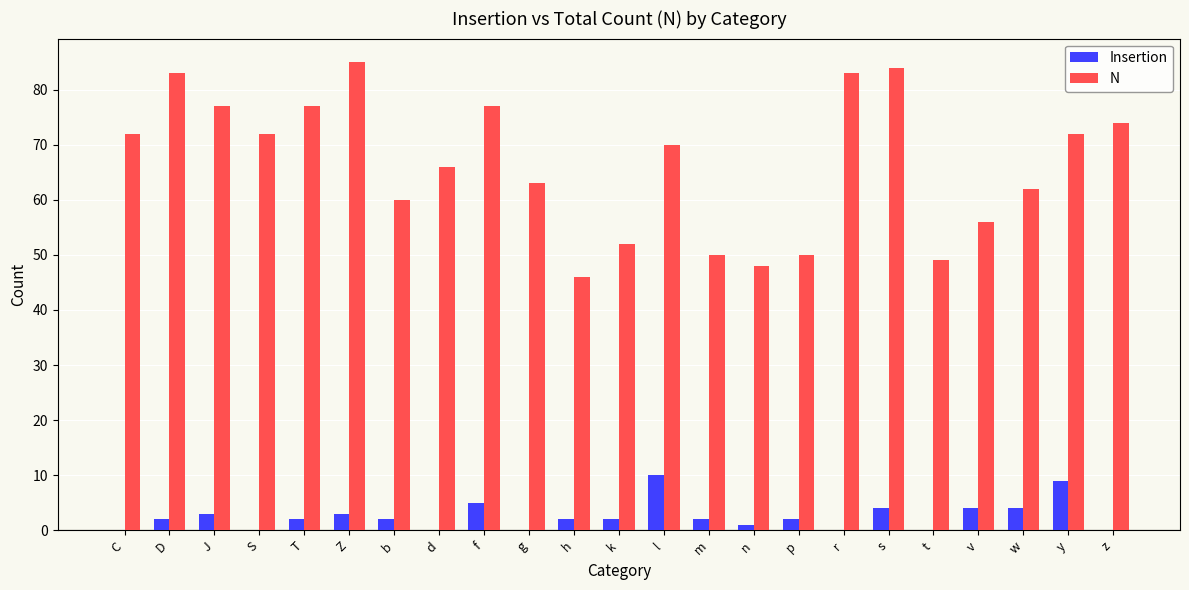

Is the value of N at T greater than the value of Insertion at v?

Yes